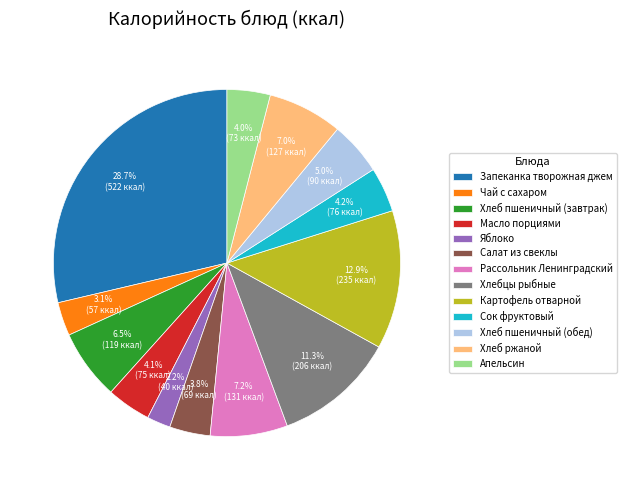

How many slices are in this pie chart?

13